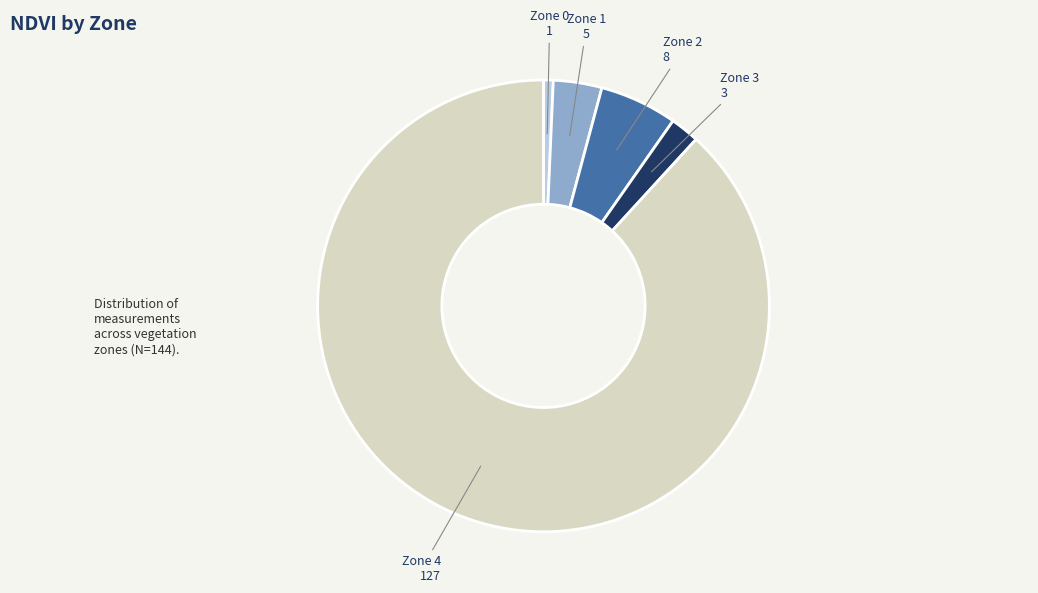

Does any single category account for the majority?

Yes